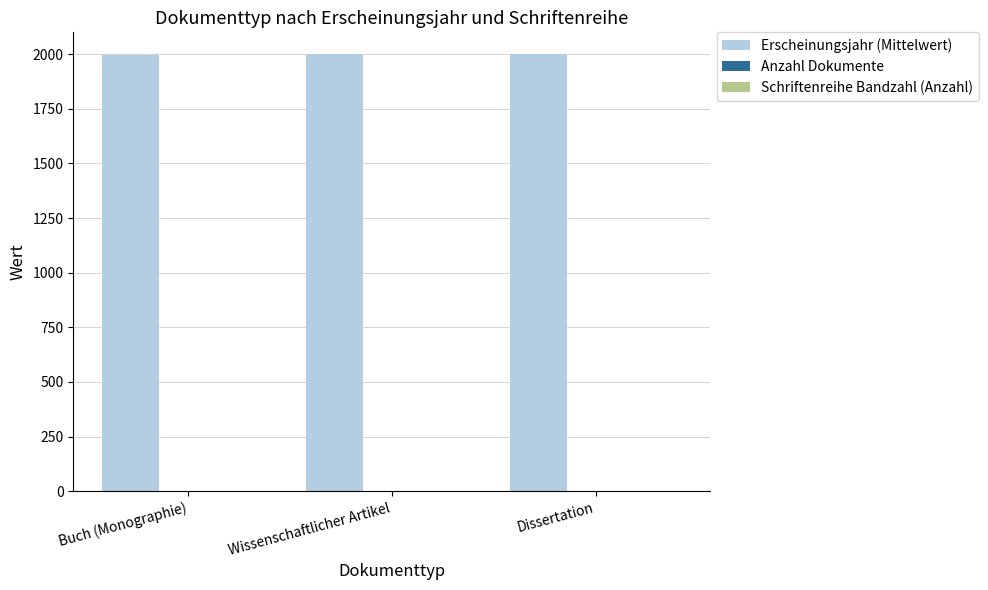

The value of Erscheinungsjahr (Mittelwert) at Buch (Monographie) is 1997.5. True or false?

True